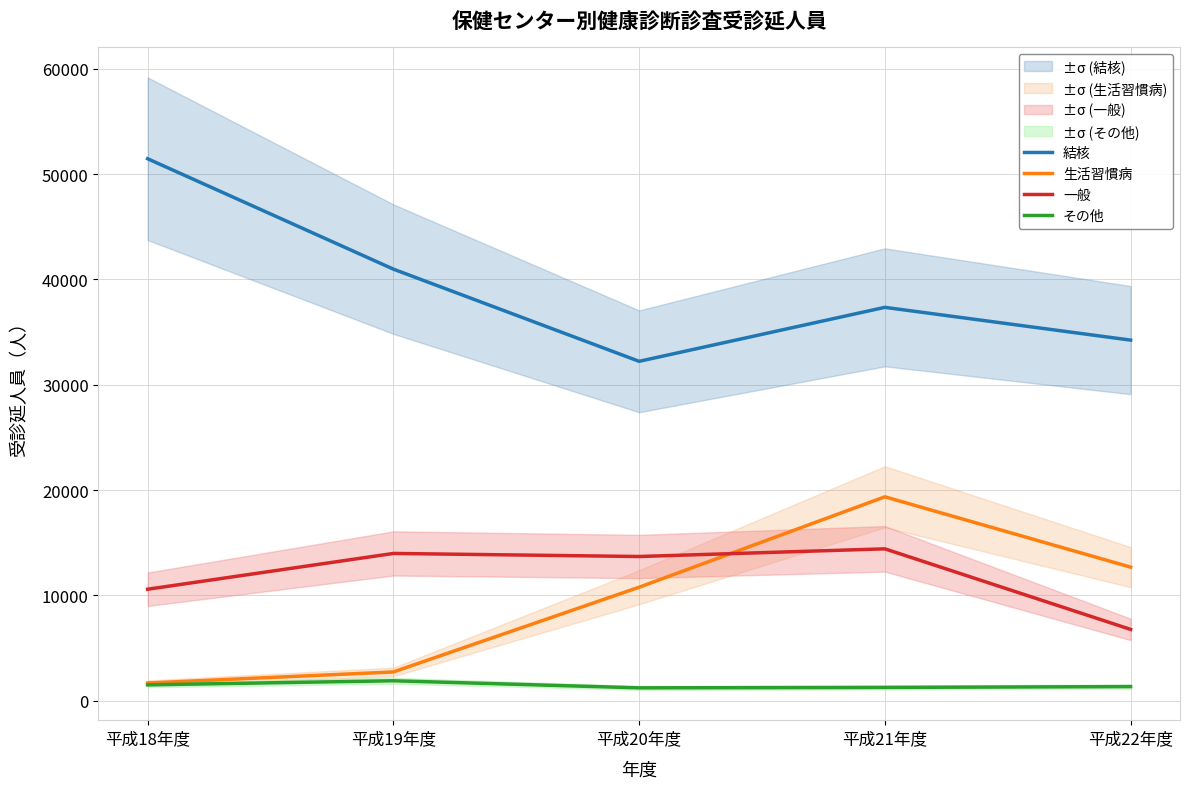

What is the value of the その他 point at the 1st from the left?

1503